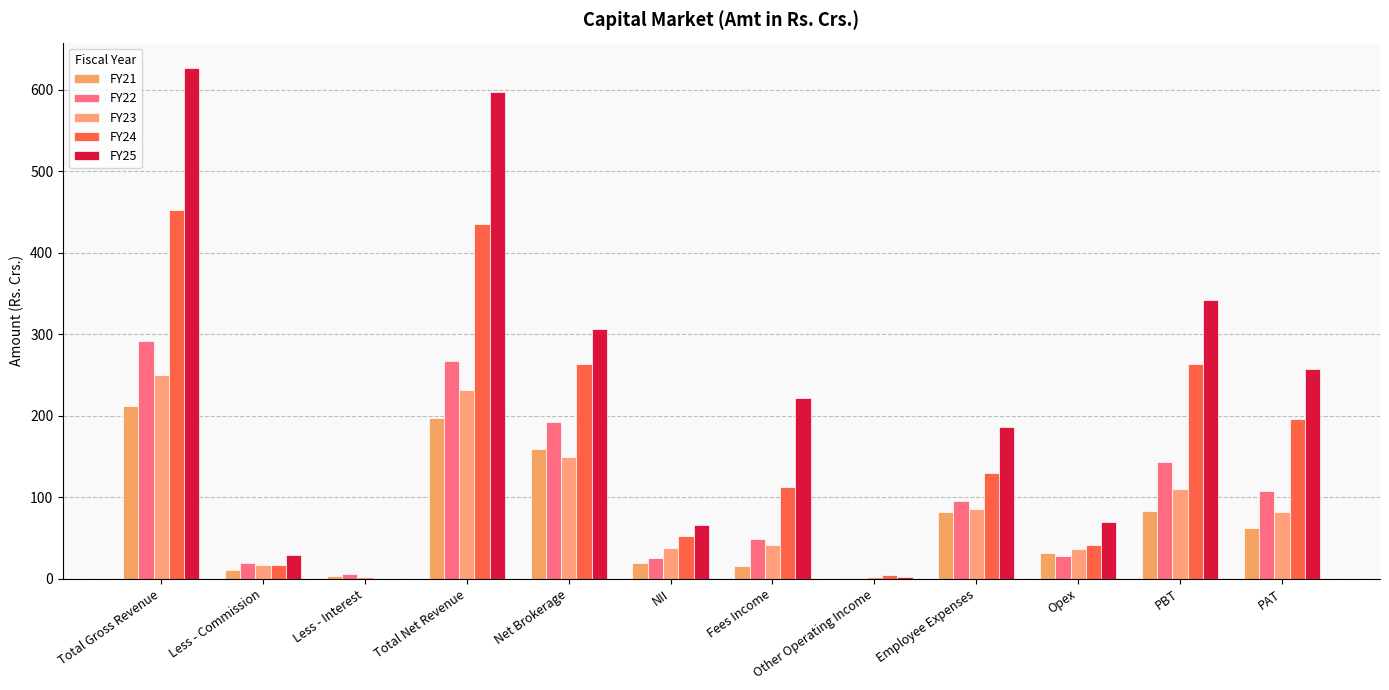

Between Total Gross Revenue and Other Operating Income, which series saw the biggest shift?

FY25